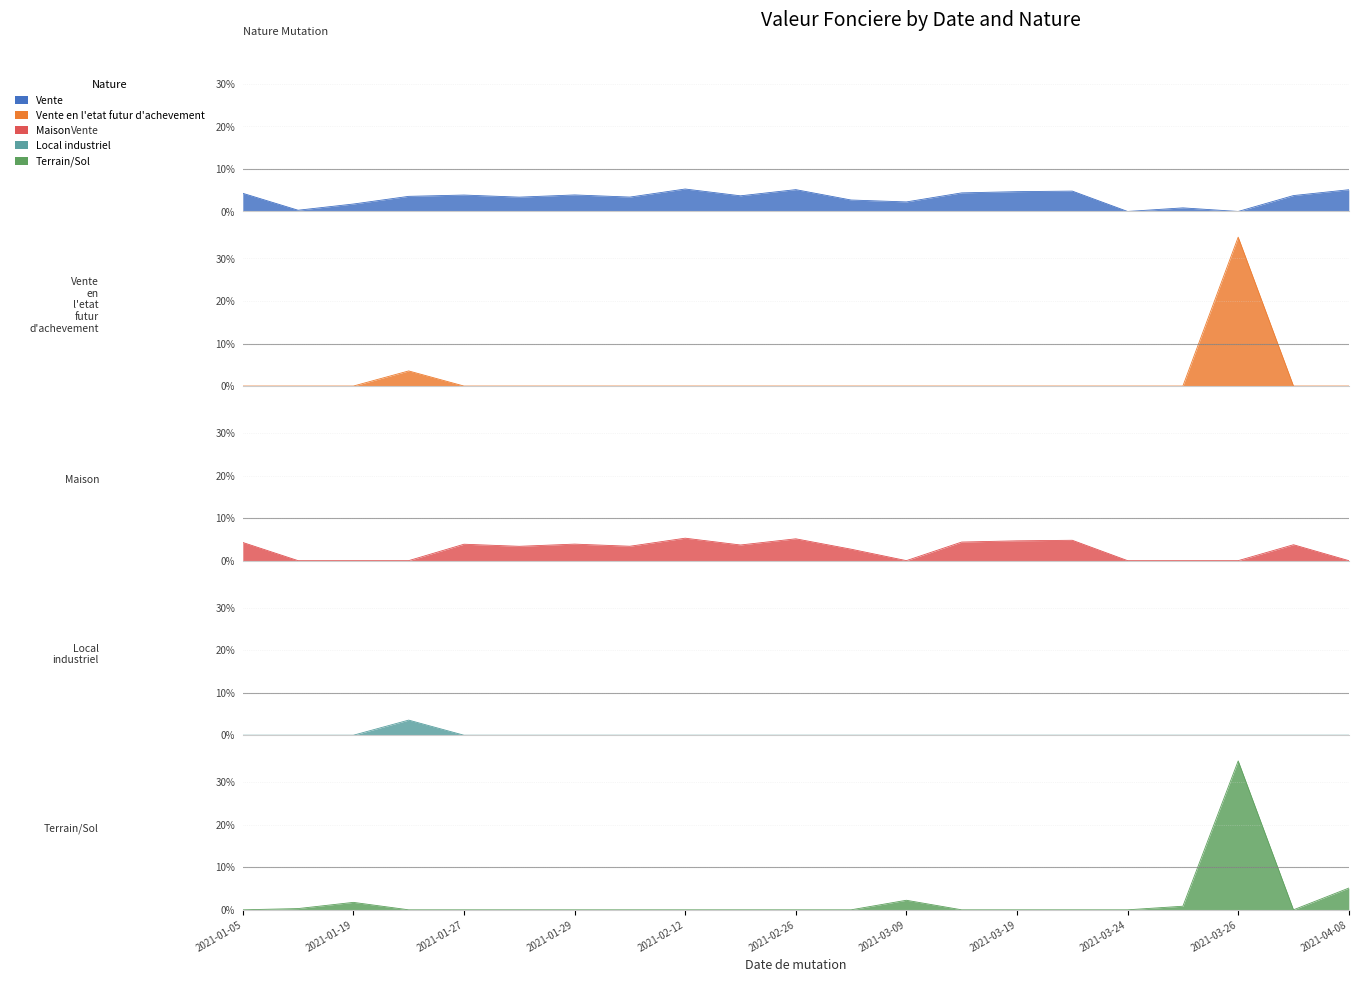

Between which two adjacent categories do Terrain/Sol and Vente en l'etat futur d'achevement first intersect?

2021-01-19 and 2021-01-20